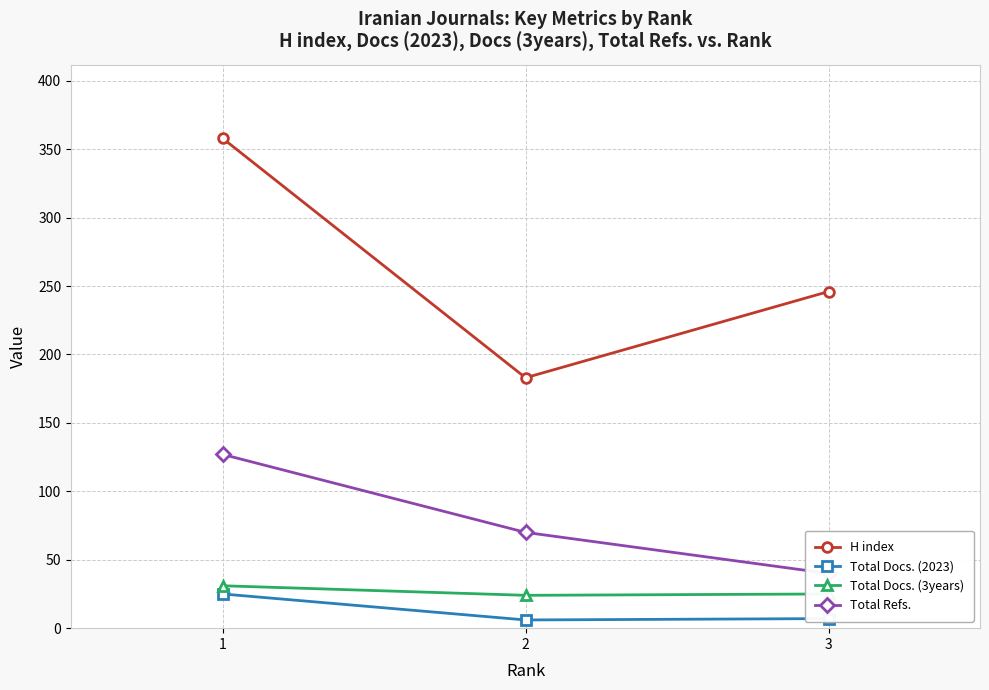

What is the sum of the Total Docs. (2023) values at 1 and 3?

32